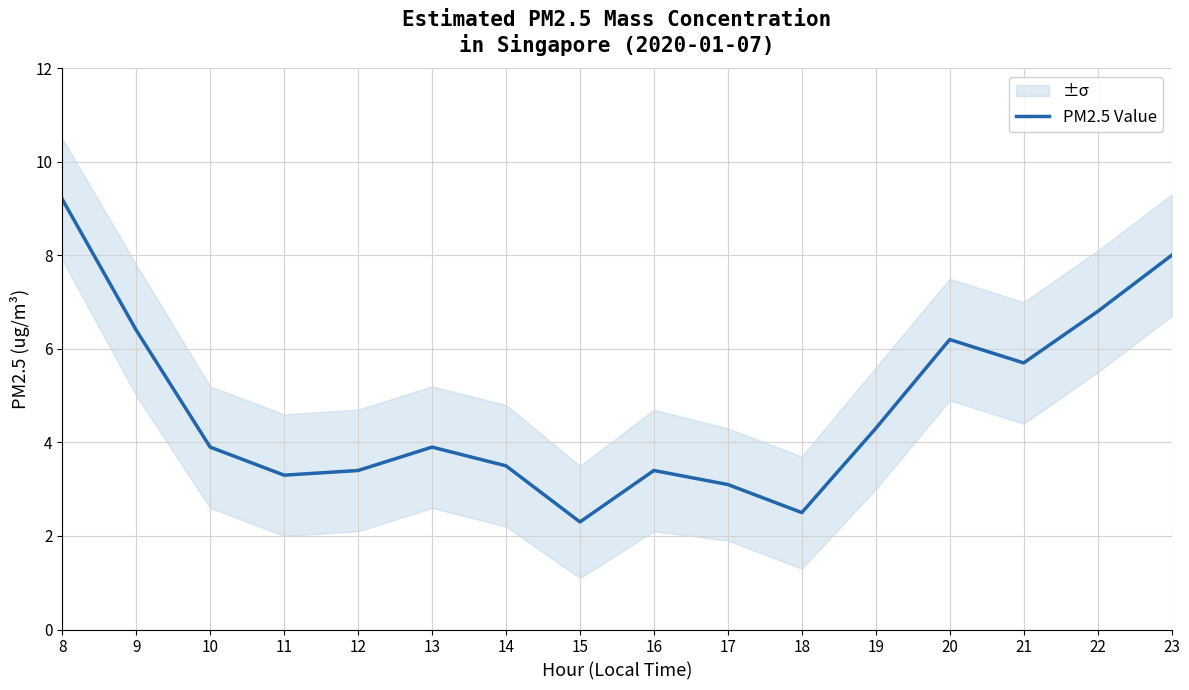

List the labels in order of value, smallest first.

15, 18, 17, 11, 12, 16, 14, 10, 13, 19, 21, 20, 9, 22, 23, 8